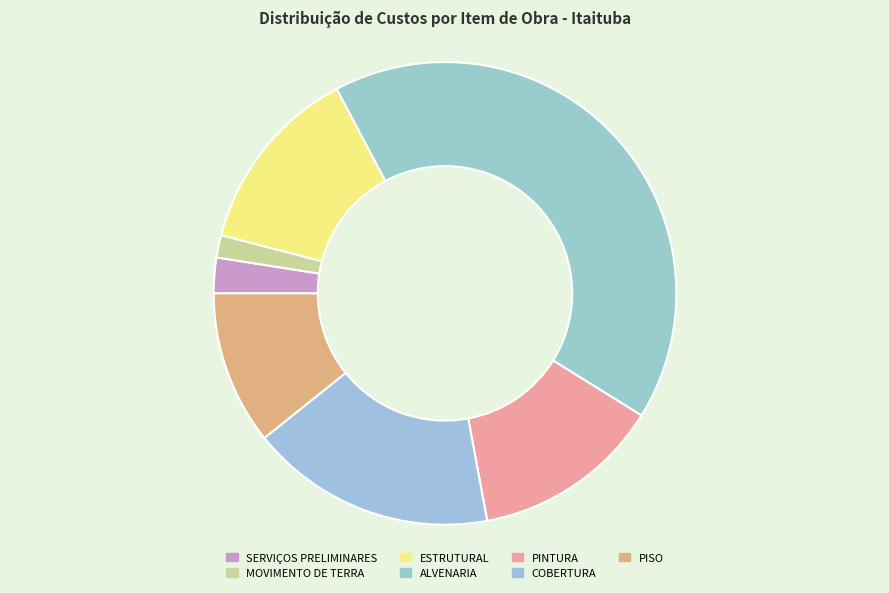

What is the change in value from MOVIMENTO DE TERRA to COBERTURA?

+11000.4